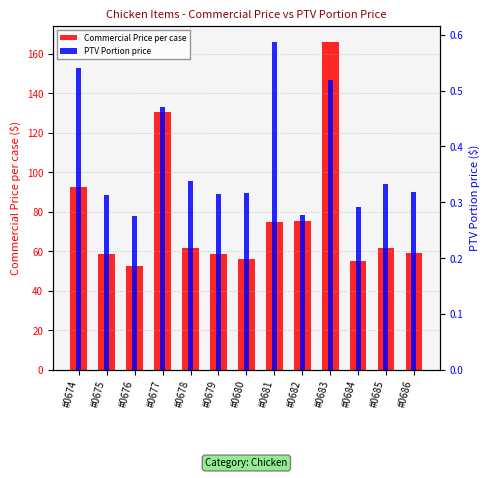

The PTV Portion price series shows 0.7 at #0674. True or false?

False